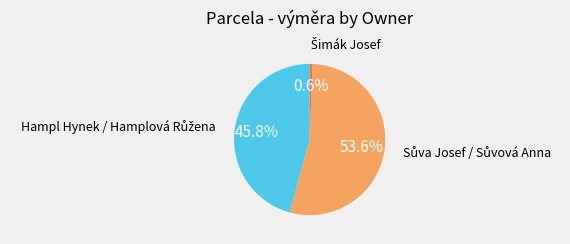

Does any single category account for the majority?

Yes